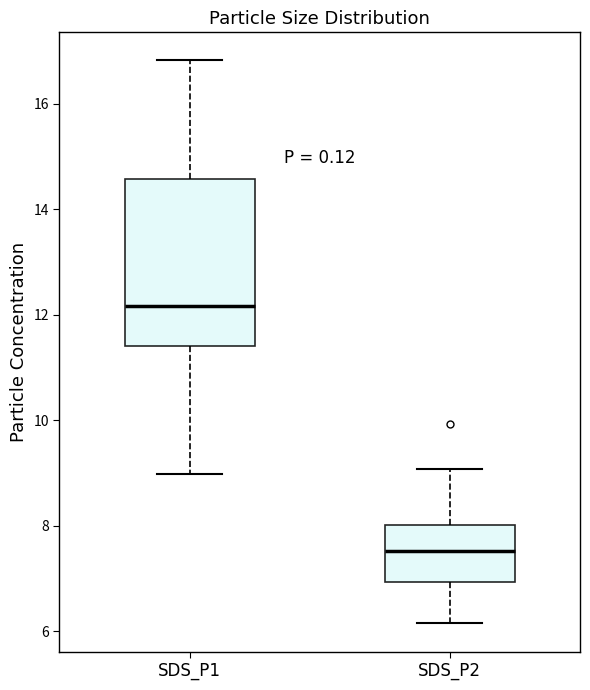

Which box has the highest median line?

SDS_P1